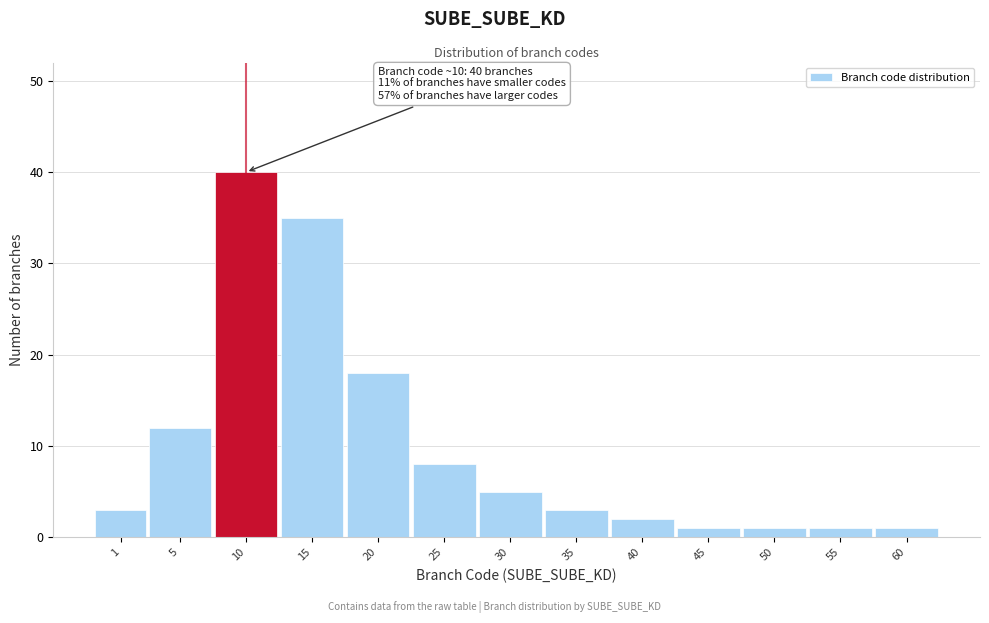

Reading left to right, what are all the values shown in this chart?

1=3	5=12	10=40	15=35	20=18	25=8	30=5	35=3	40=2	45=1	50=1	55=1	60=1